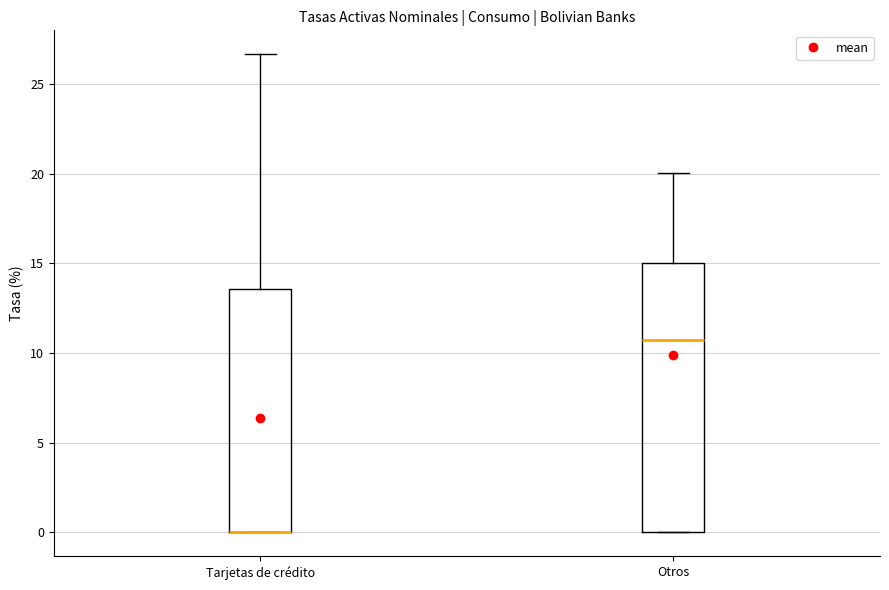

Where is the lower edge of the box for Tarjetas de crédito on the y-axis? The values are not printed on the chart, so give them approximately, as read against the axis.

0.0